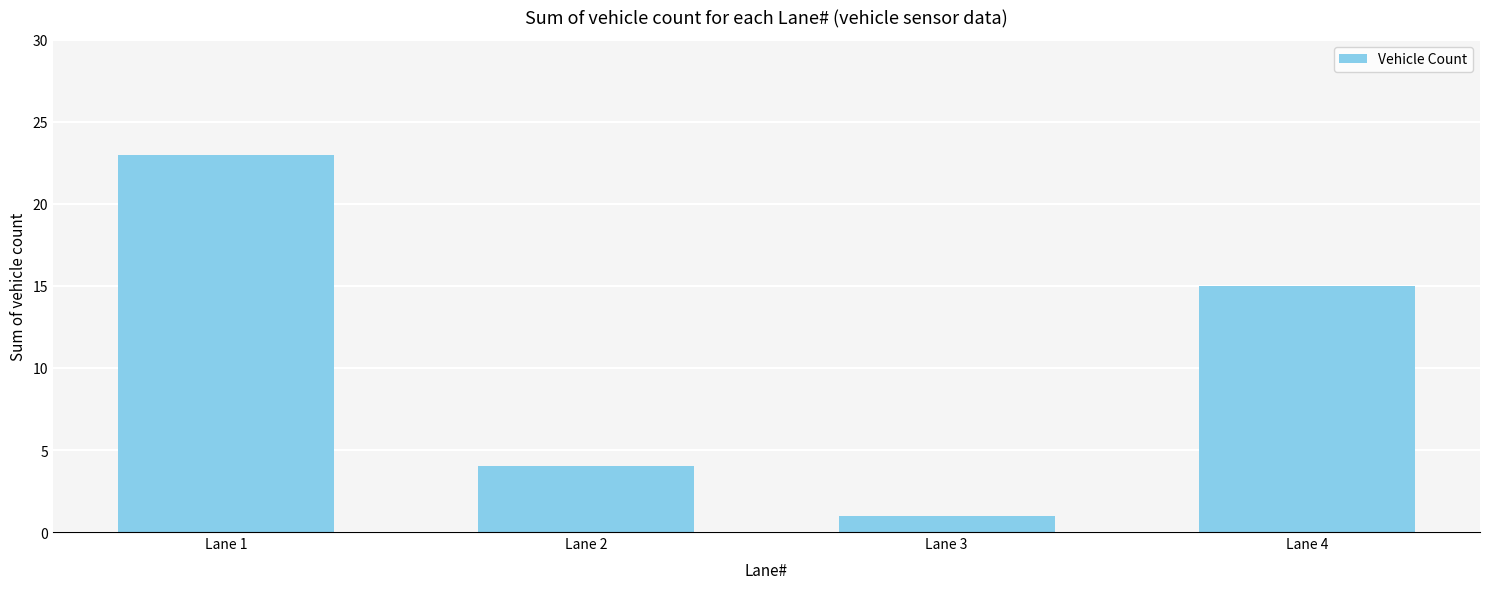

List the labels in order of value, smallest first.

Lane 3, Lane 2, Lane 4, Lane 1